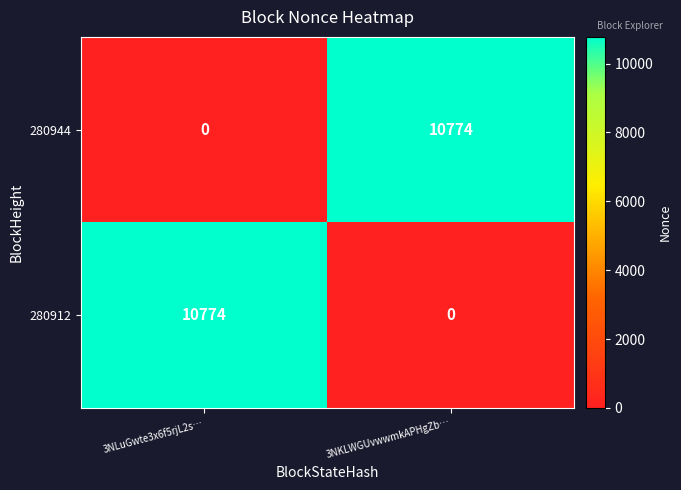

List the labels in order of 280912 value, largest first.

3NLuGwte3x6f5rjL2s…, 3NKLWGUvwwmkAPHgZb…